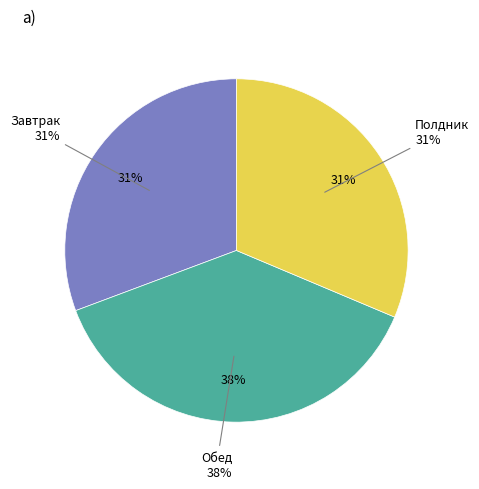

What is the smallest slice in the pie chart?

Завтрак